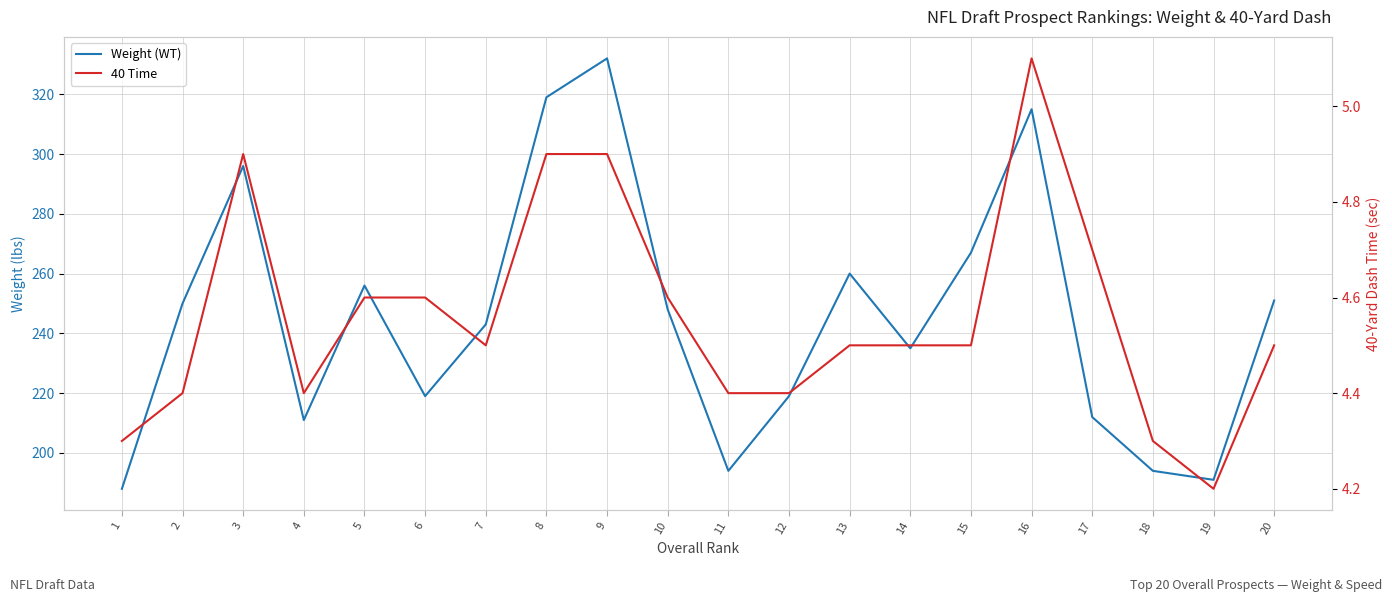

The Weight (WT) series shows 369.7 at 12. True or false?

False